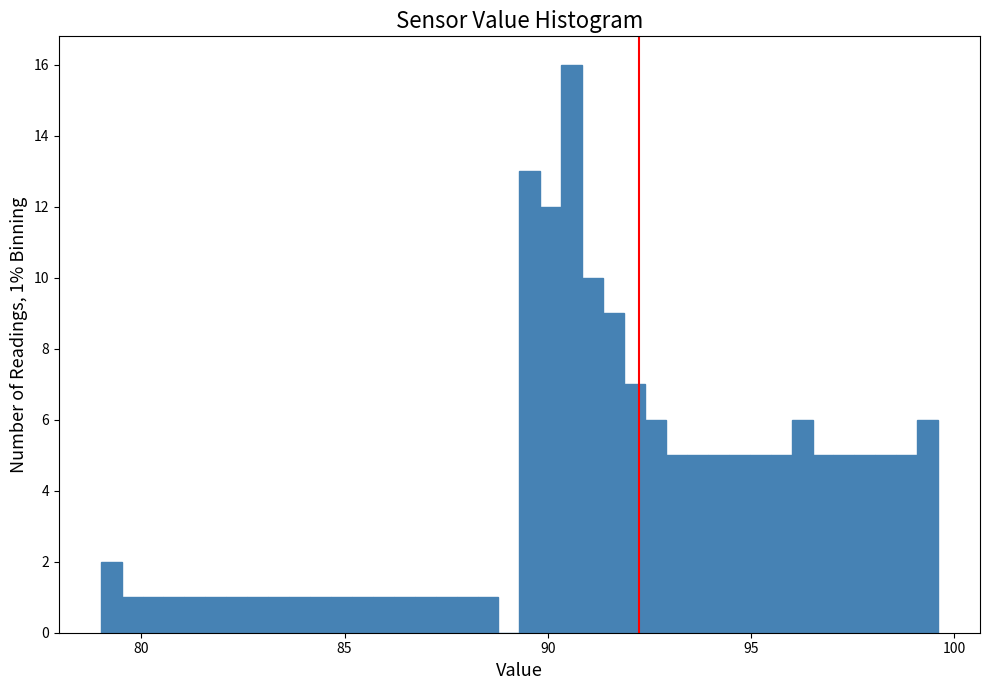

Read against the x-axis, roughly where is the centre of the tallest bar?

90.5